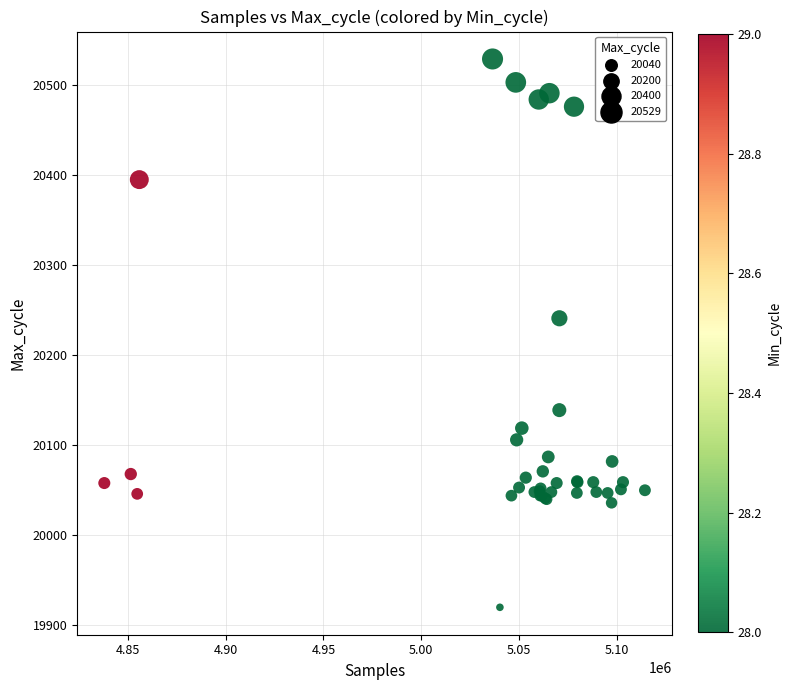

What Y value in the scatter plot is closest to 20224?

20241